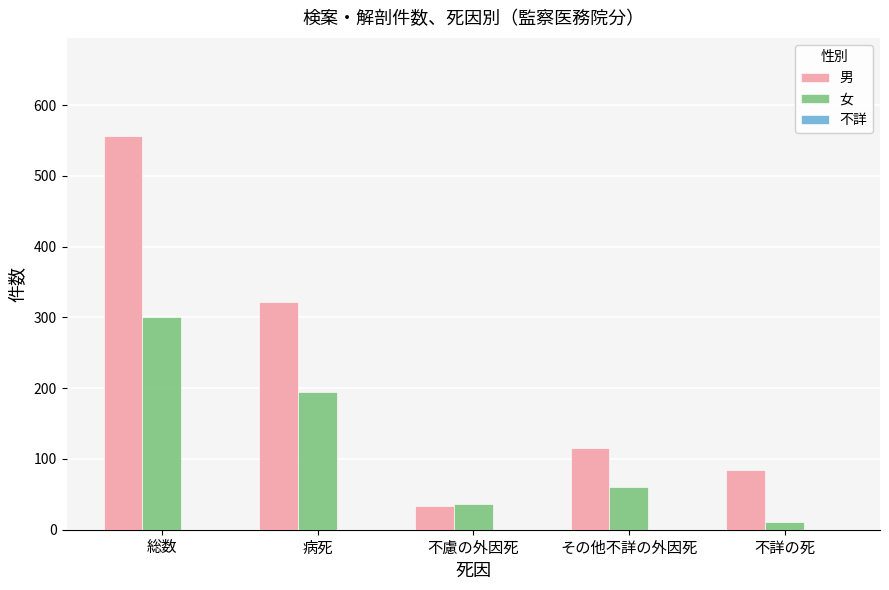

Does the chart contain any negative values?

No